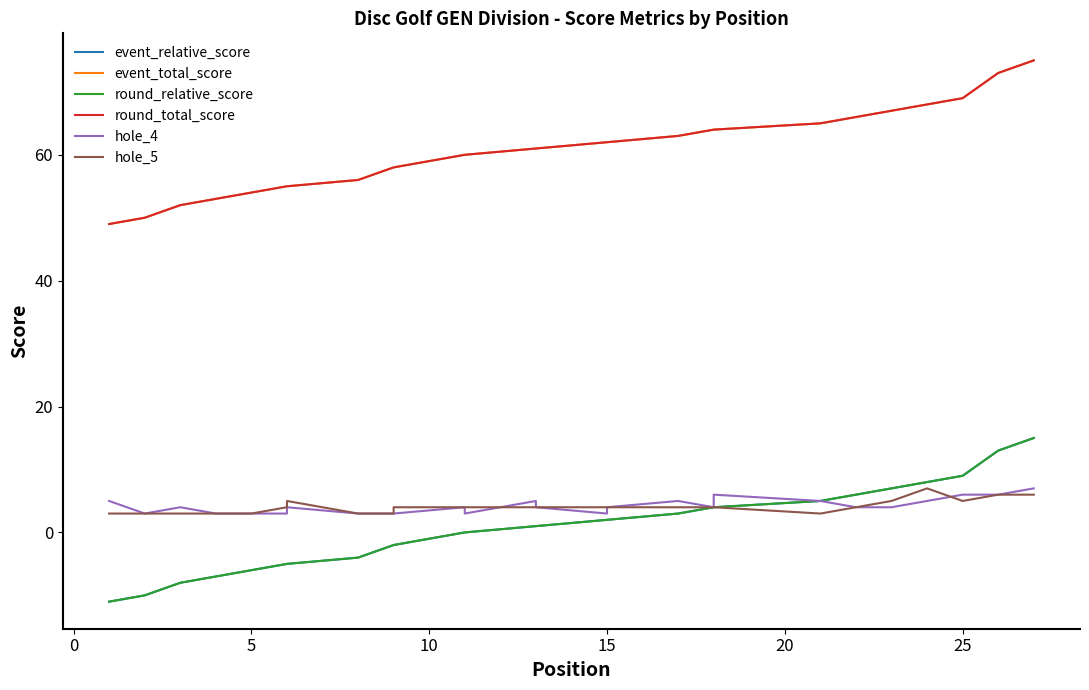

The hole_5 series shows 4 at 15. True or false?

True